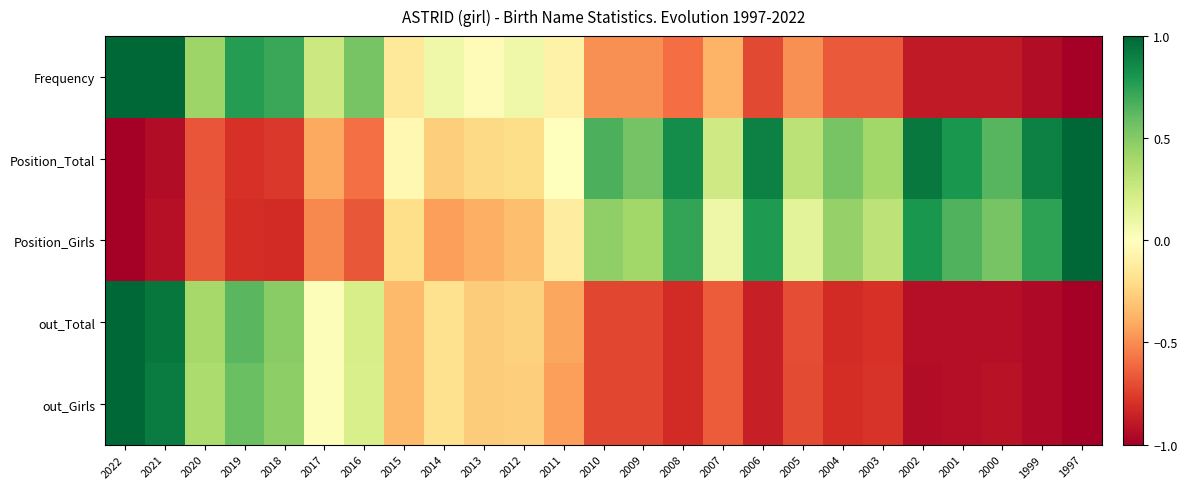

At 2018, list the series in order from largest to smallest.

Frequency, out_Total, out_Girls, Position_Total, Position_Girls